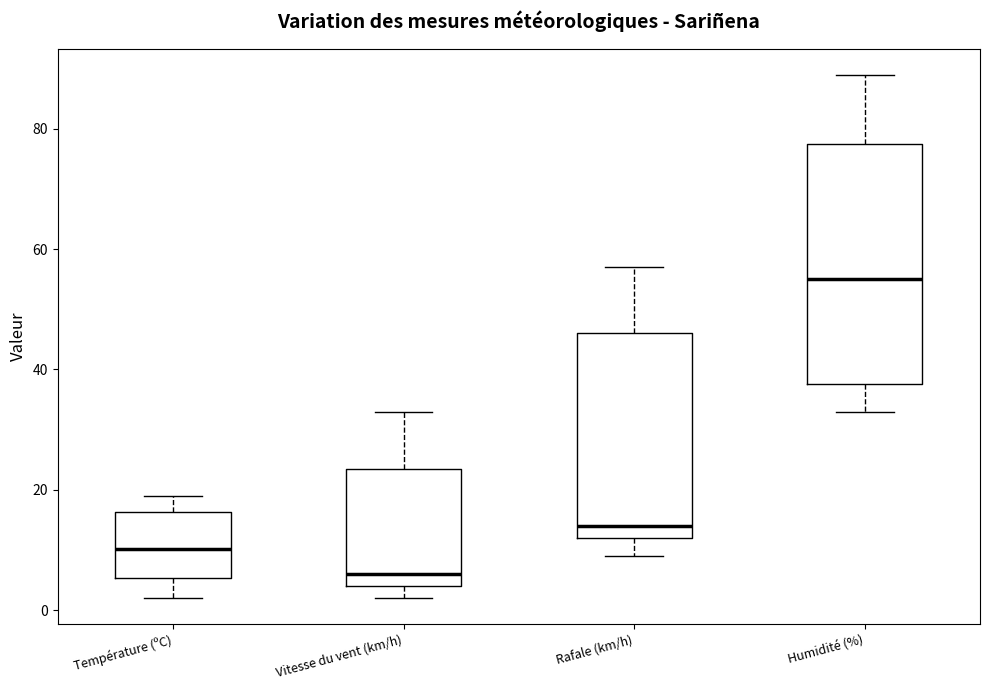

Which box has the lowest median line?

Vitesse du vent (km/h)